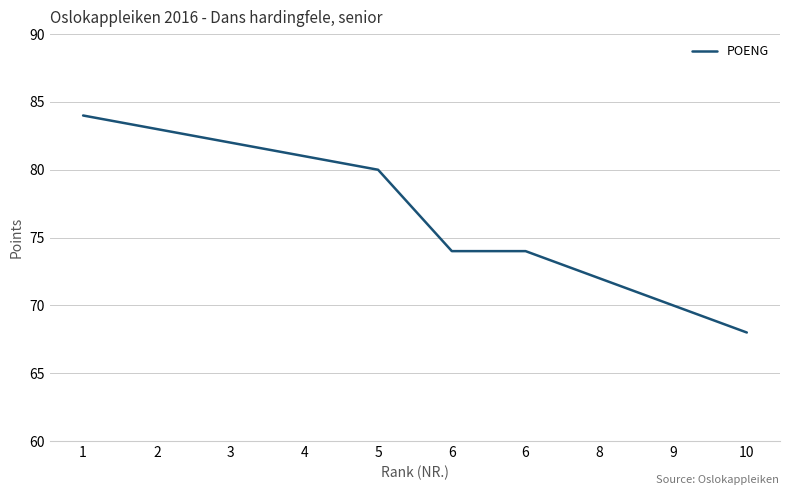

How many series are shown in this chart?

1